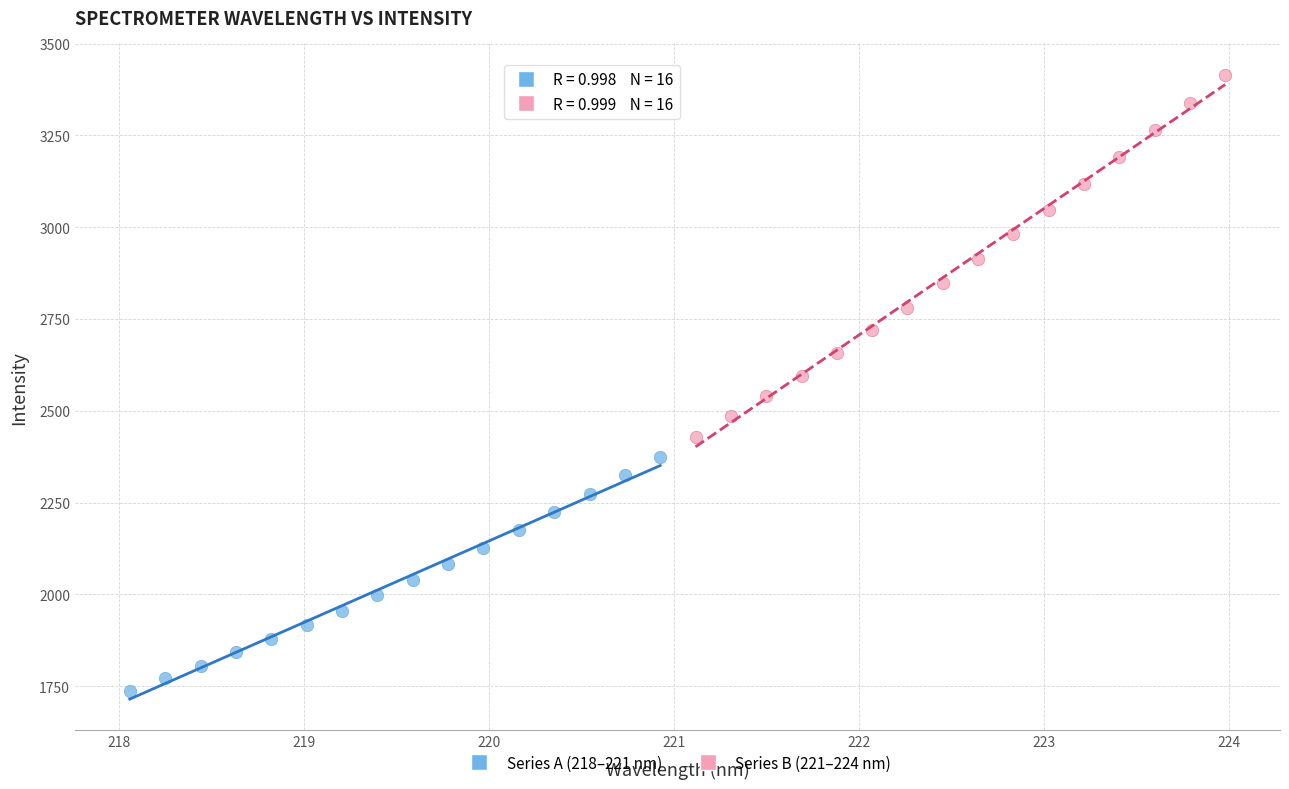

Which series reaches the minimum Y coordinate?

Series A (218–221 nm)